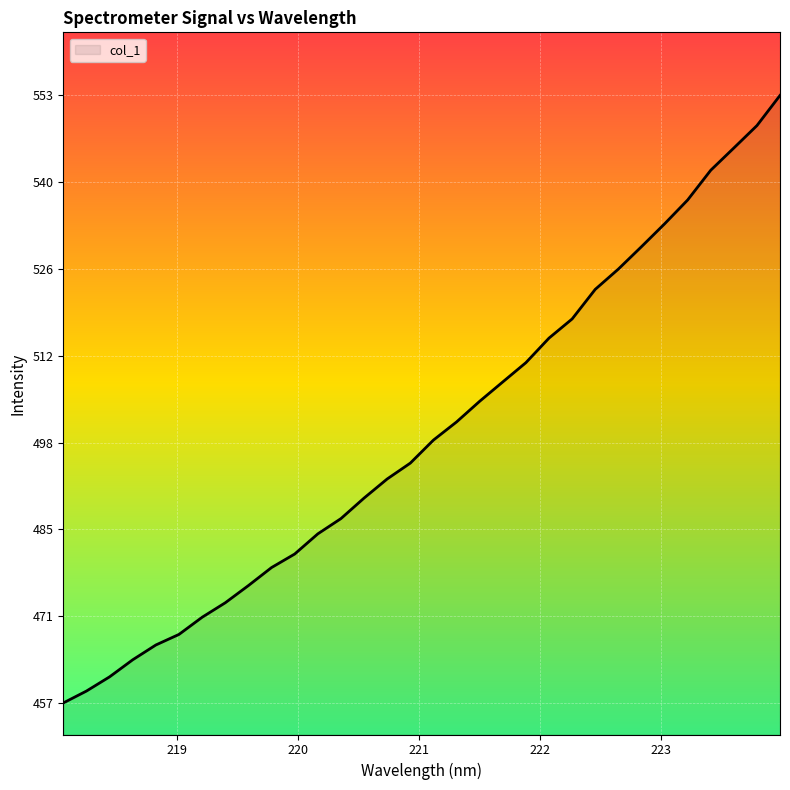

What is the smallest value displayed?

457.0